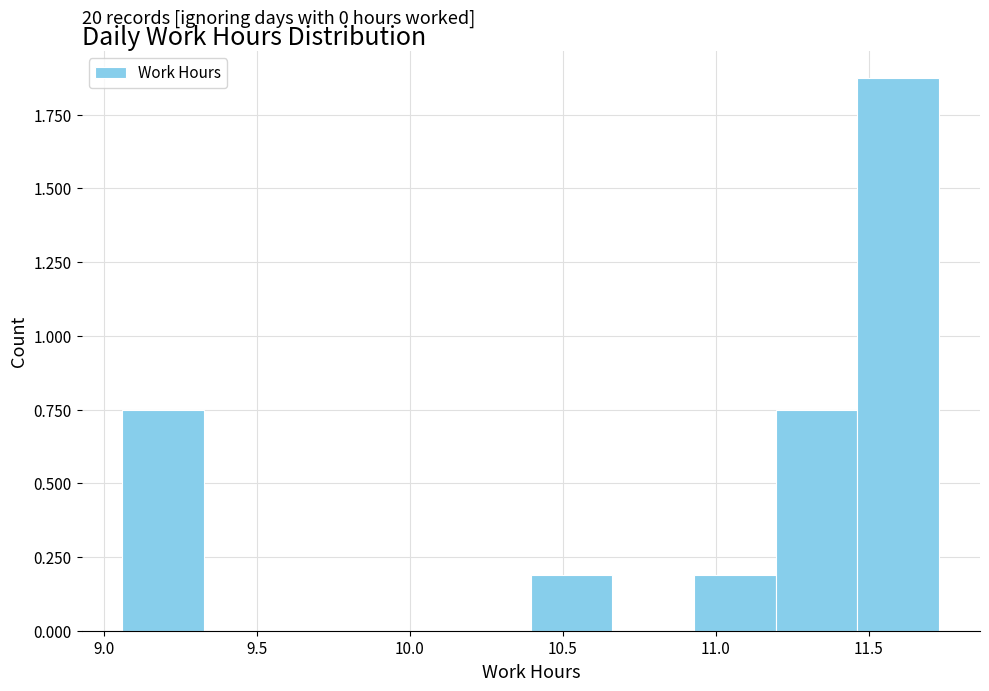

Over which range of the x-axis is the bar tallest?

11.45 to 11.75